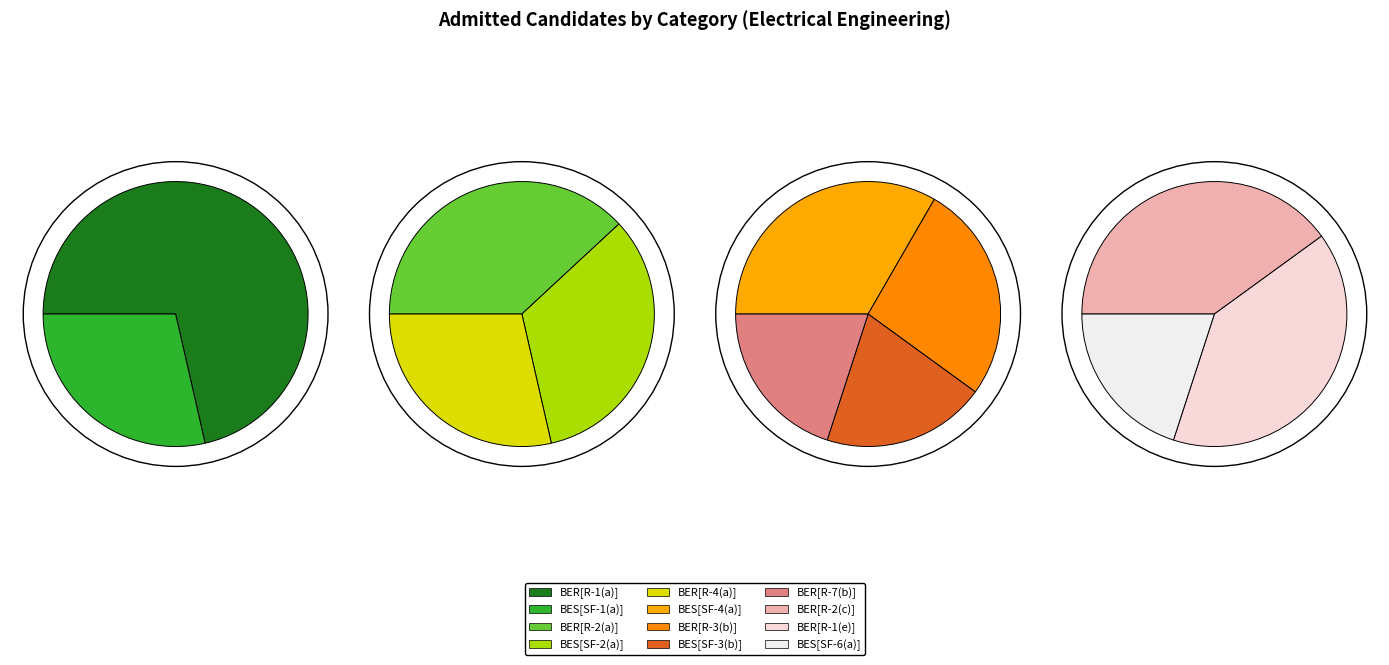

Combined, what portion of the pie is BES[SF-2(a)] and BER[R-3(b)]?

10.6%